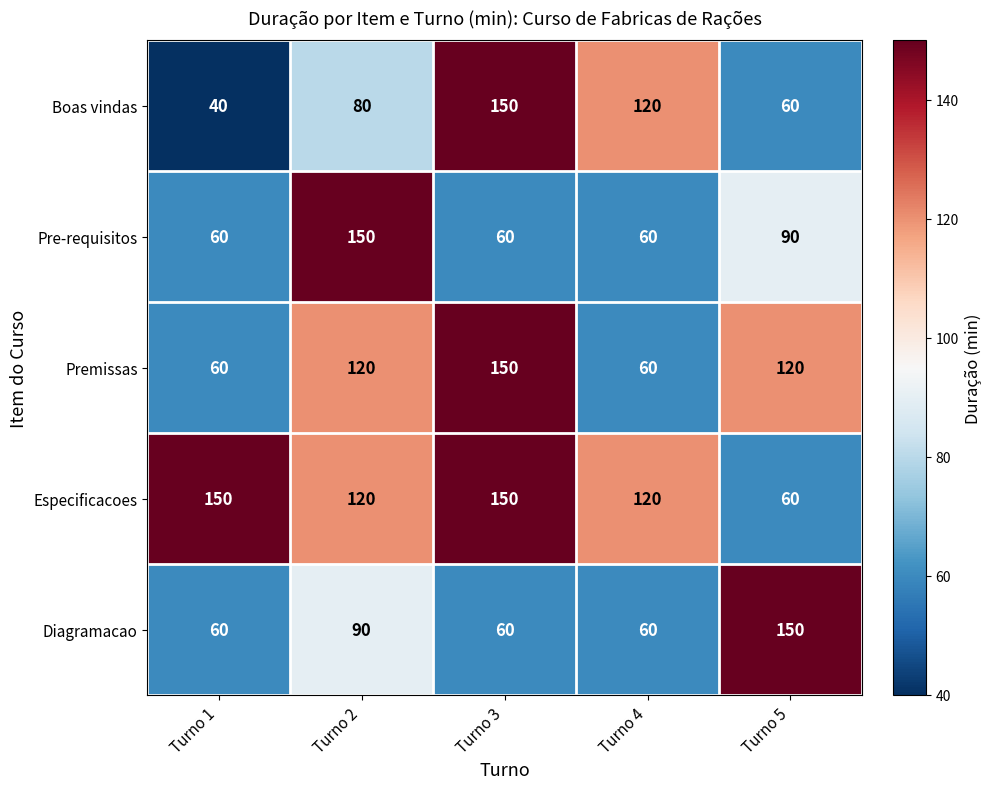

Rank the categories by Boas vindas value from highest to lowest.

Turno 3, Turno 4, Turno 2, Turno 5, Turno 1